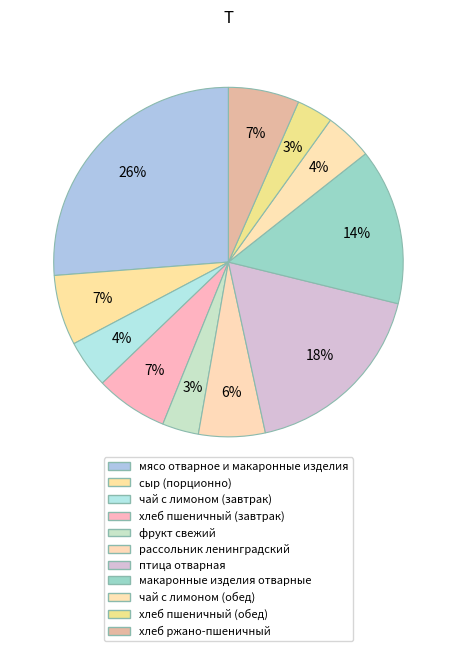

What is the smallest slice in the pie chart?

хлеб пшеничный (обед)